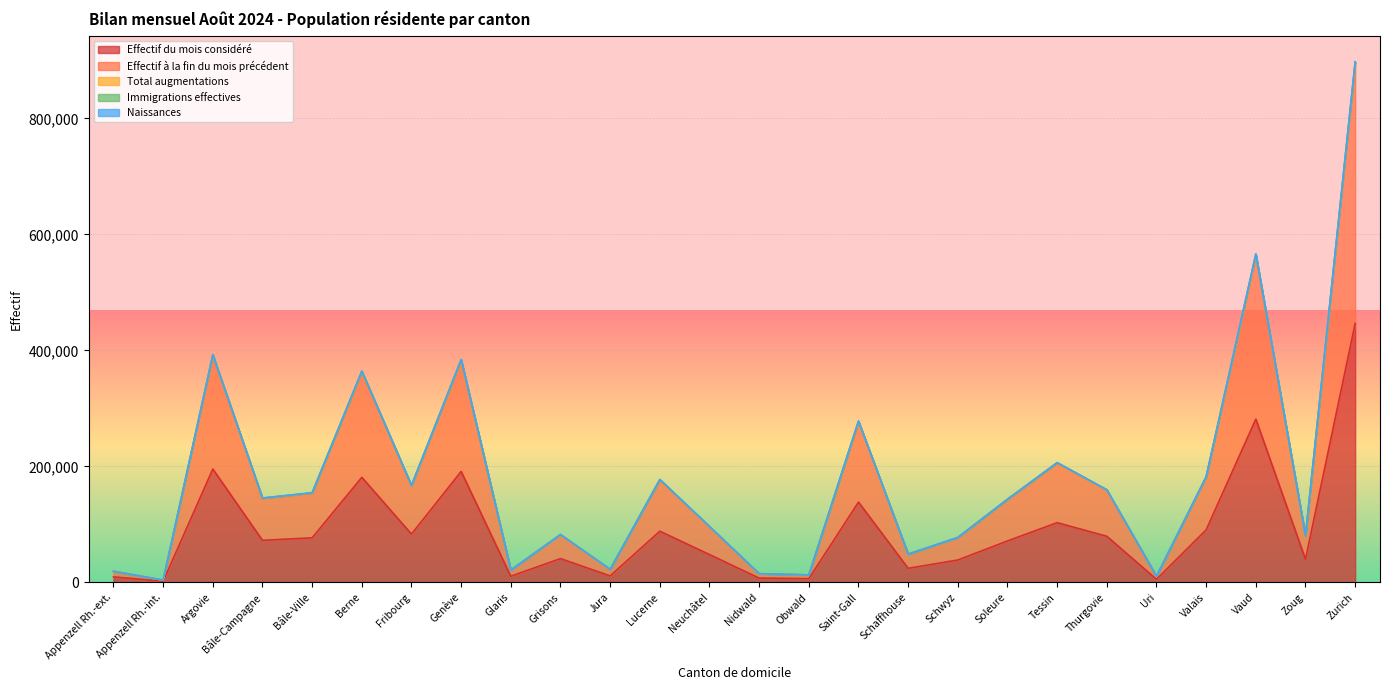

What is the difference between the second highest and minimum values in the Effectif du mois considéré series?

279614